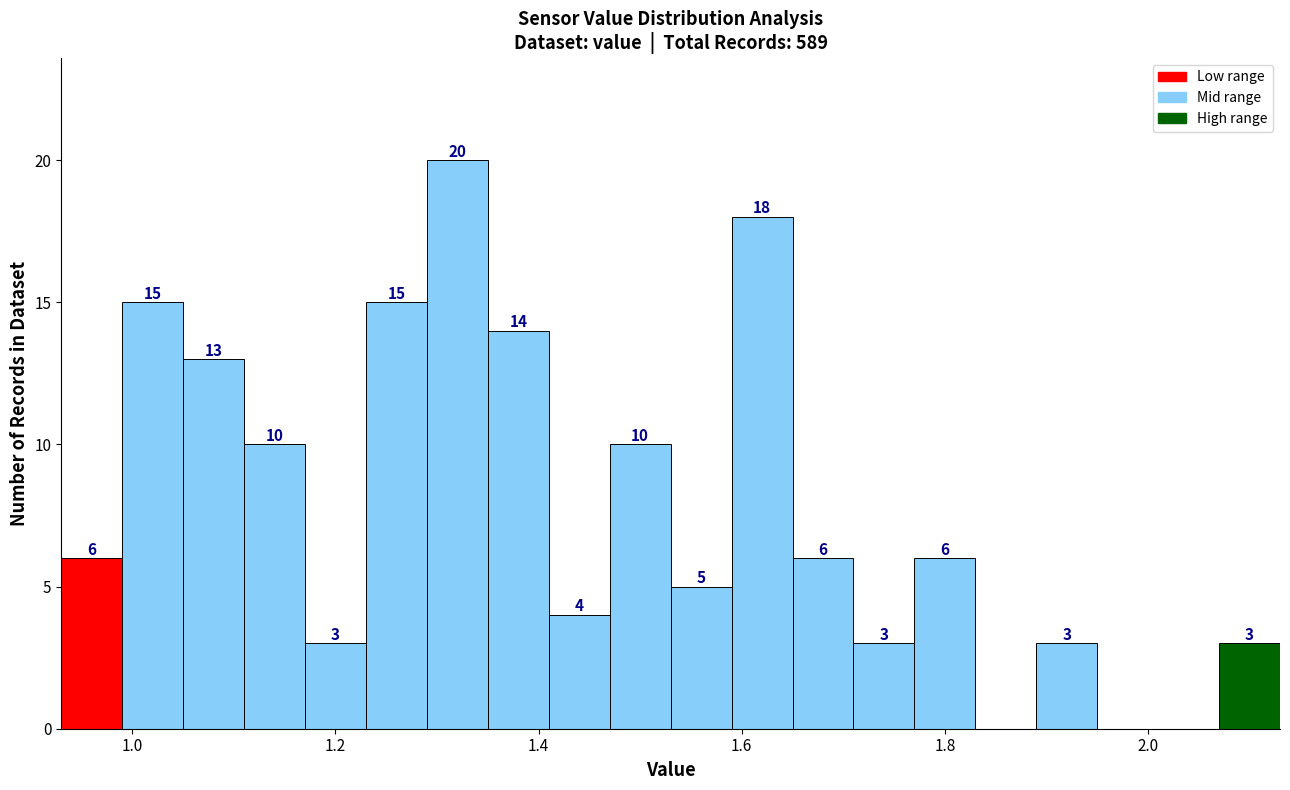

Read against the x-axis, roughly where is the centre of the tallest bar?

1.32